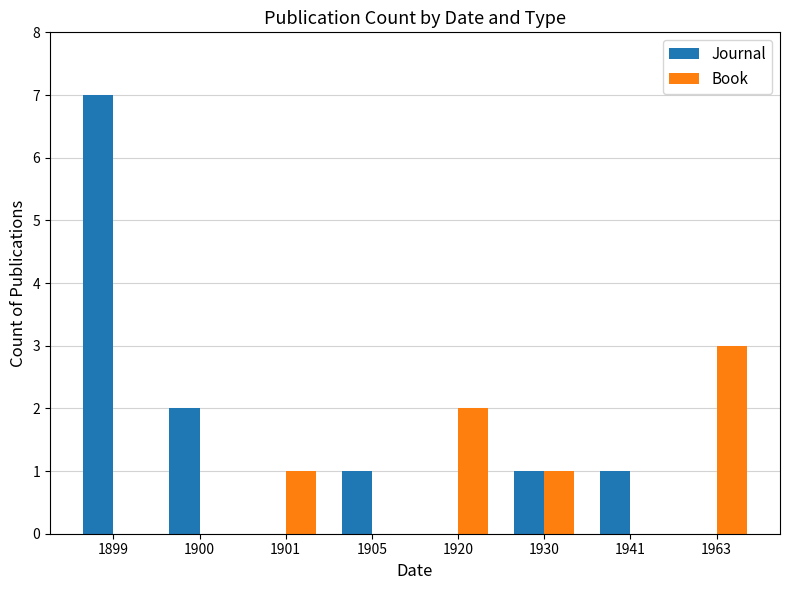

Between 1899 and 1941, which series saw the biggest shift?

Journal